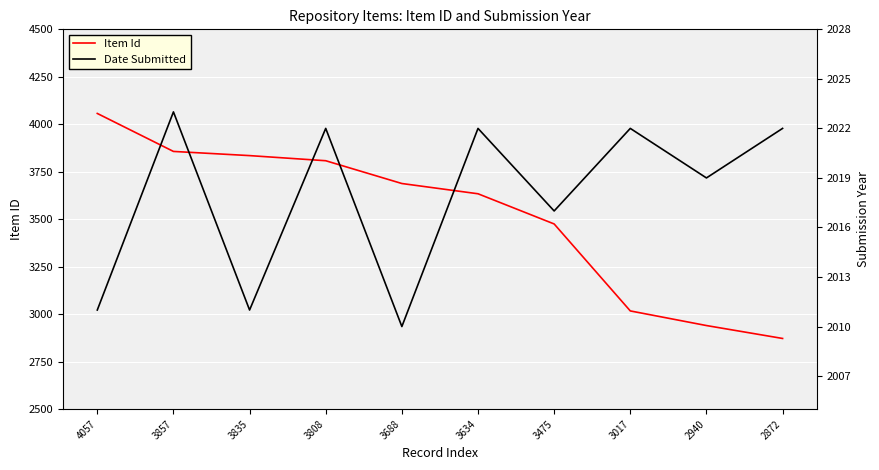

What is the sum of the Date Submitted values at 2872 and 3688?

4032